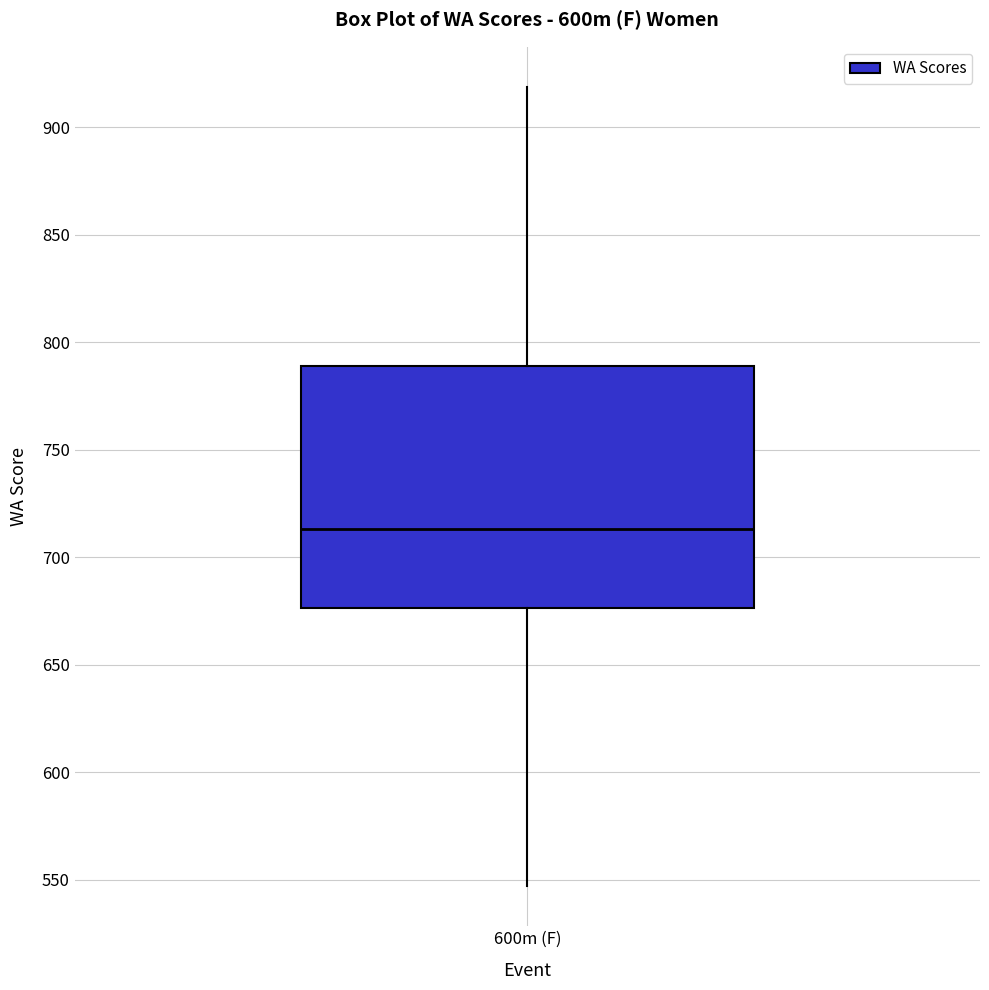

Where does the median line of the box for 600m (F) sit on the y-axis? The values are not printed on the chart, so give them approximately, as read against the axis.

715